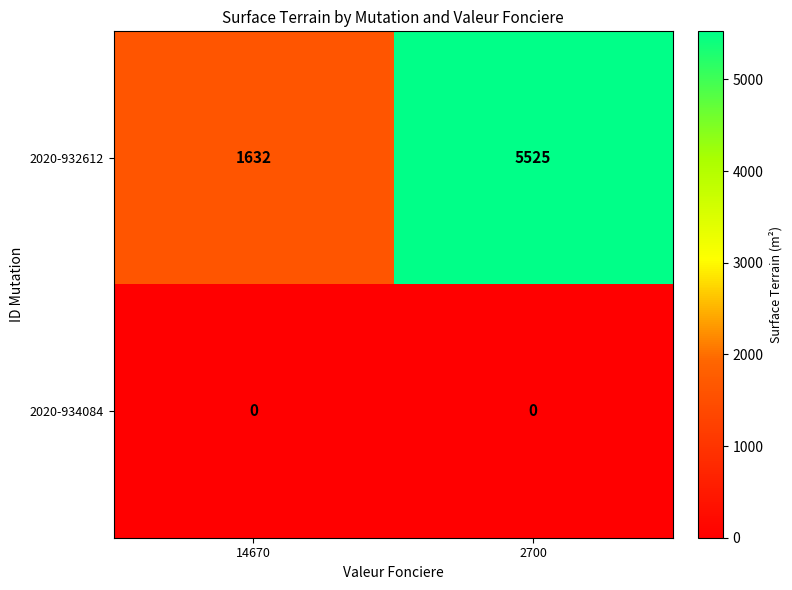

List the series in order of their peak value, highest first.

2020-932612, 2020-934084